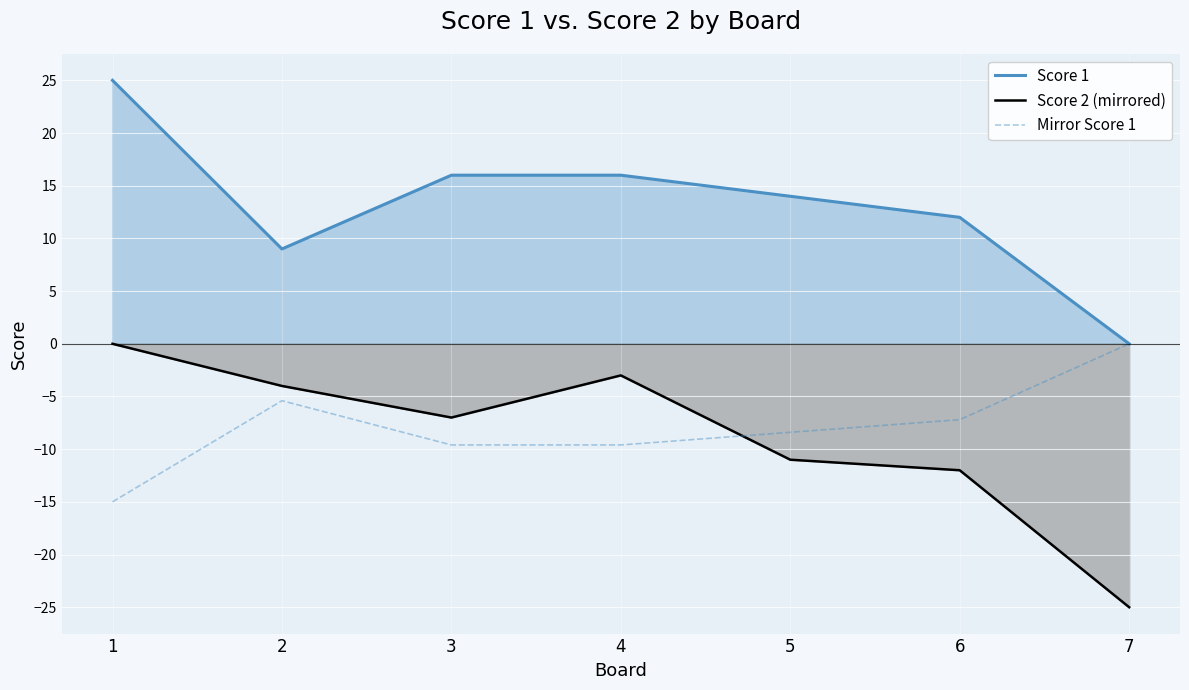

What is the total value across all series at 2?

-0.4